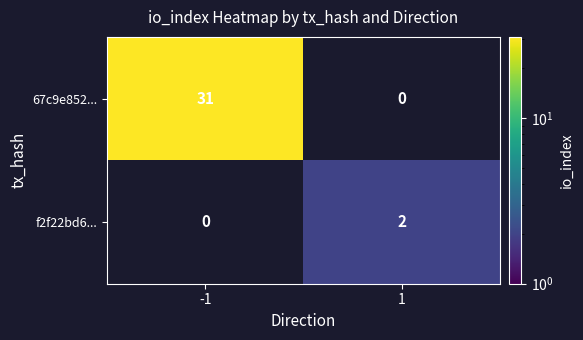

Which label corresponds to the smallest value in the chart?

1